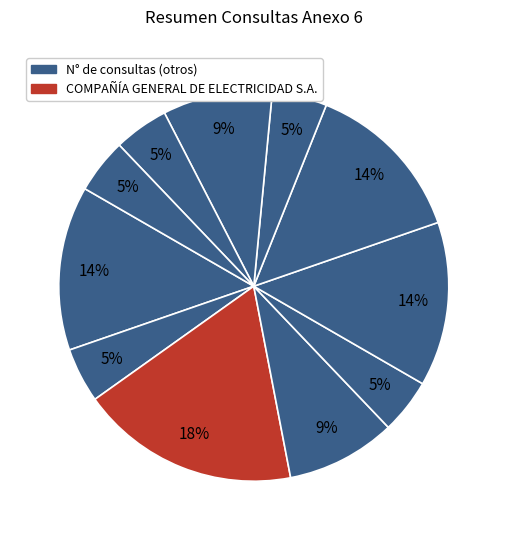

Which slice is the largest?

COMPAÑÍA GENERAL DE ELECTRICIDAD S.A.